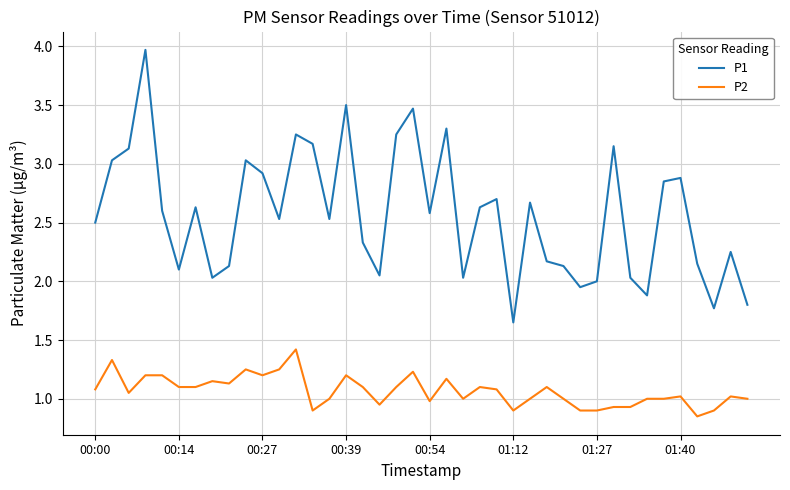

What is the highest value of the P1 series?

4.0